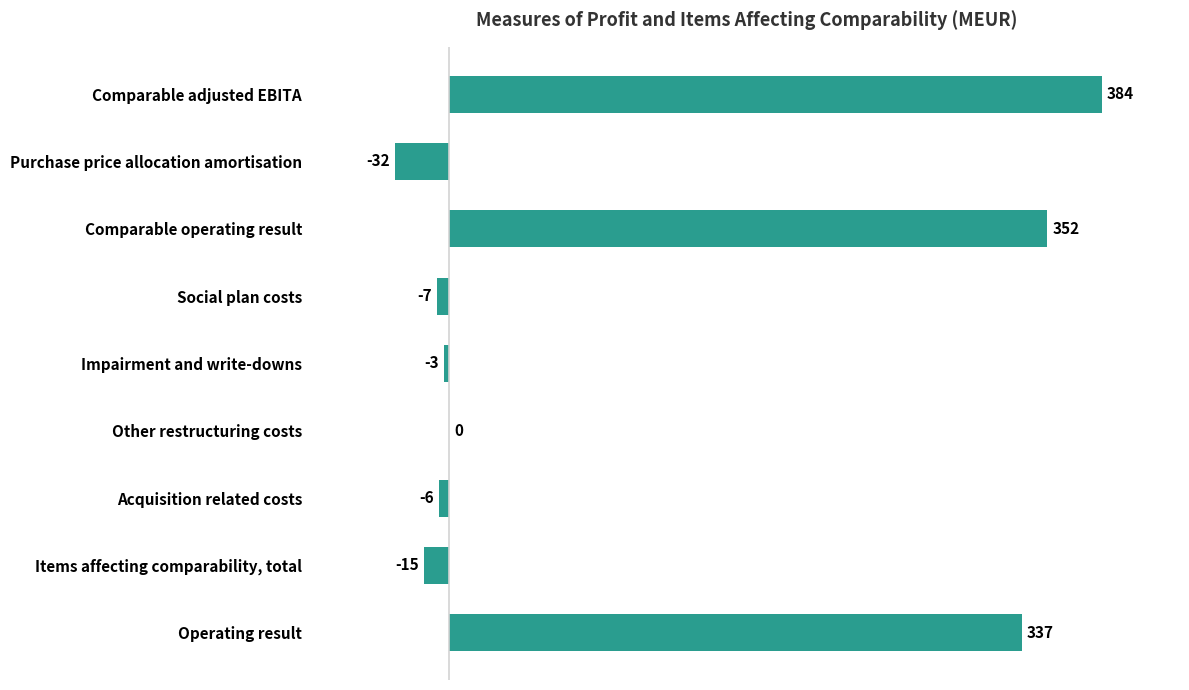

How many series are shown in this chart?

1